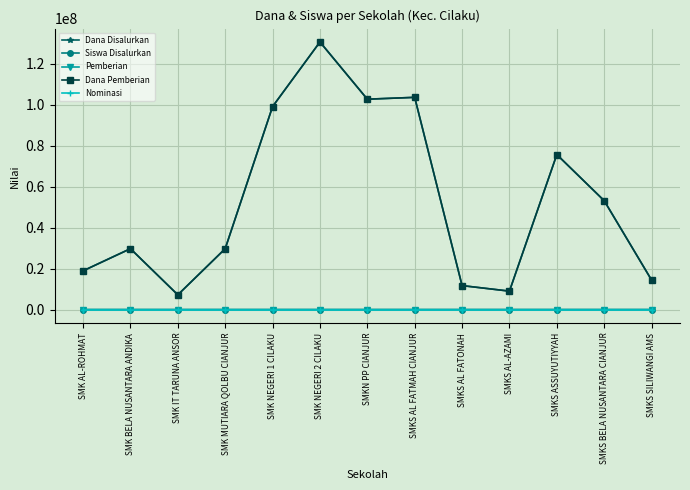

What is the difference between the maximum and second lowest values in the Dana Disalurkan series?

121500000